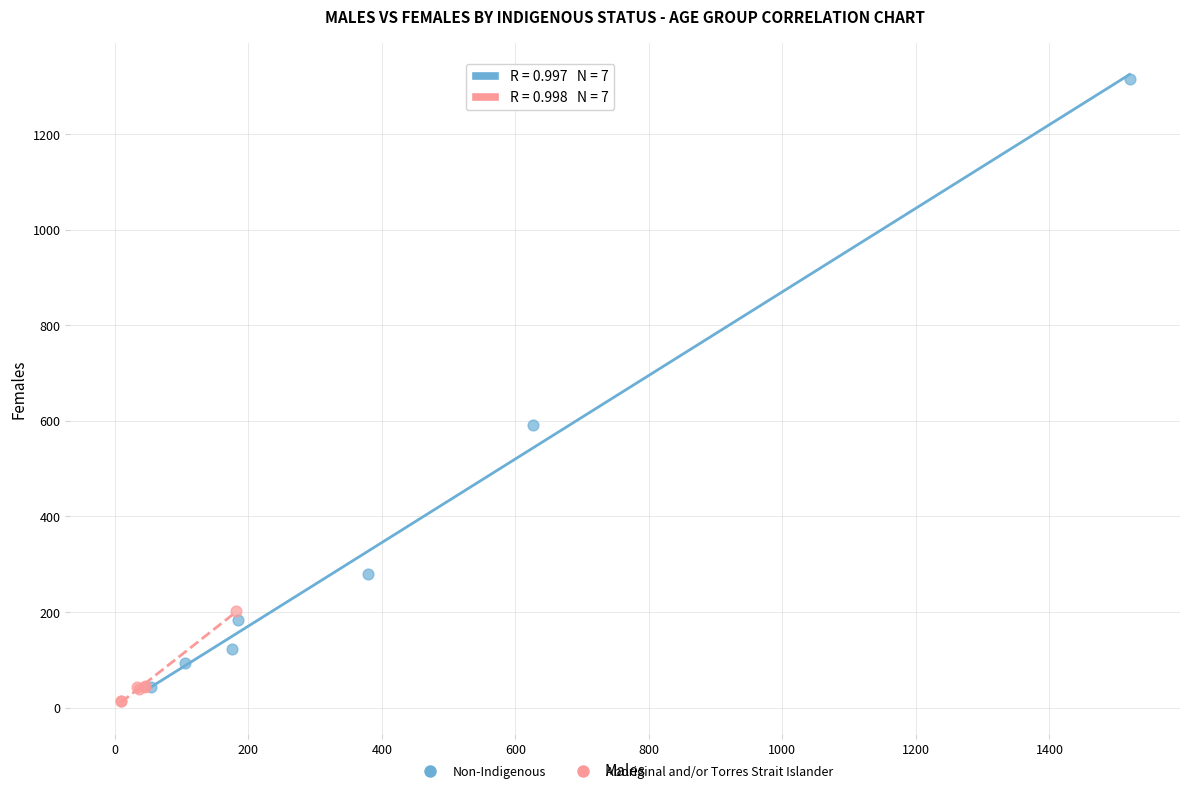

Which series has the largest Y range (max minus min)?

Non-Indigenous